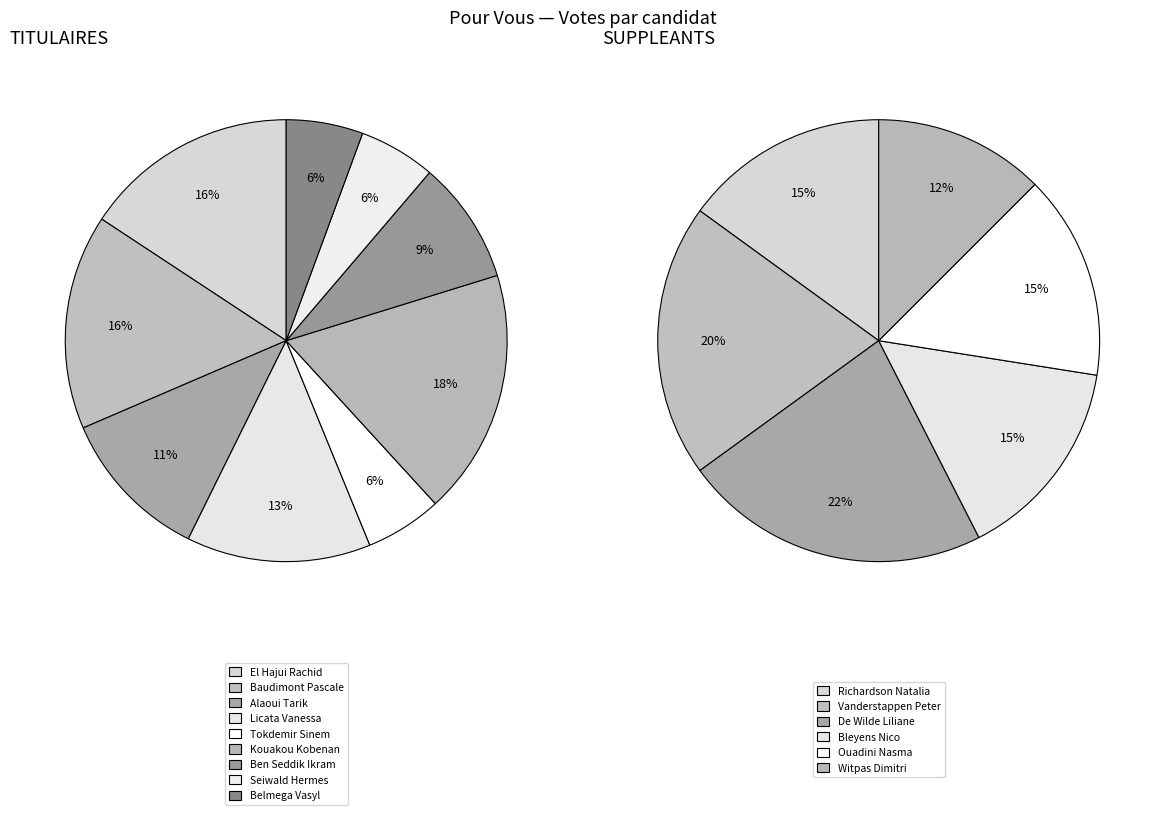

How many slices are in this pie chart?

9